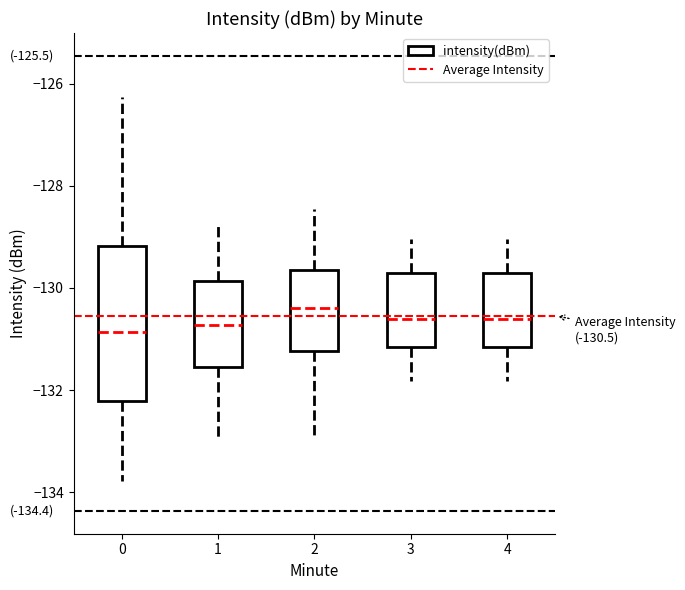

Which box is the tallest, from its lower edge to its upper edge?

0